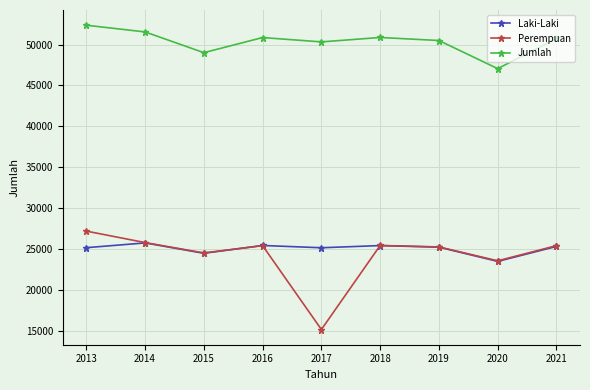

What is the minimum value shown in the chart?

15167